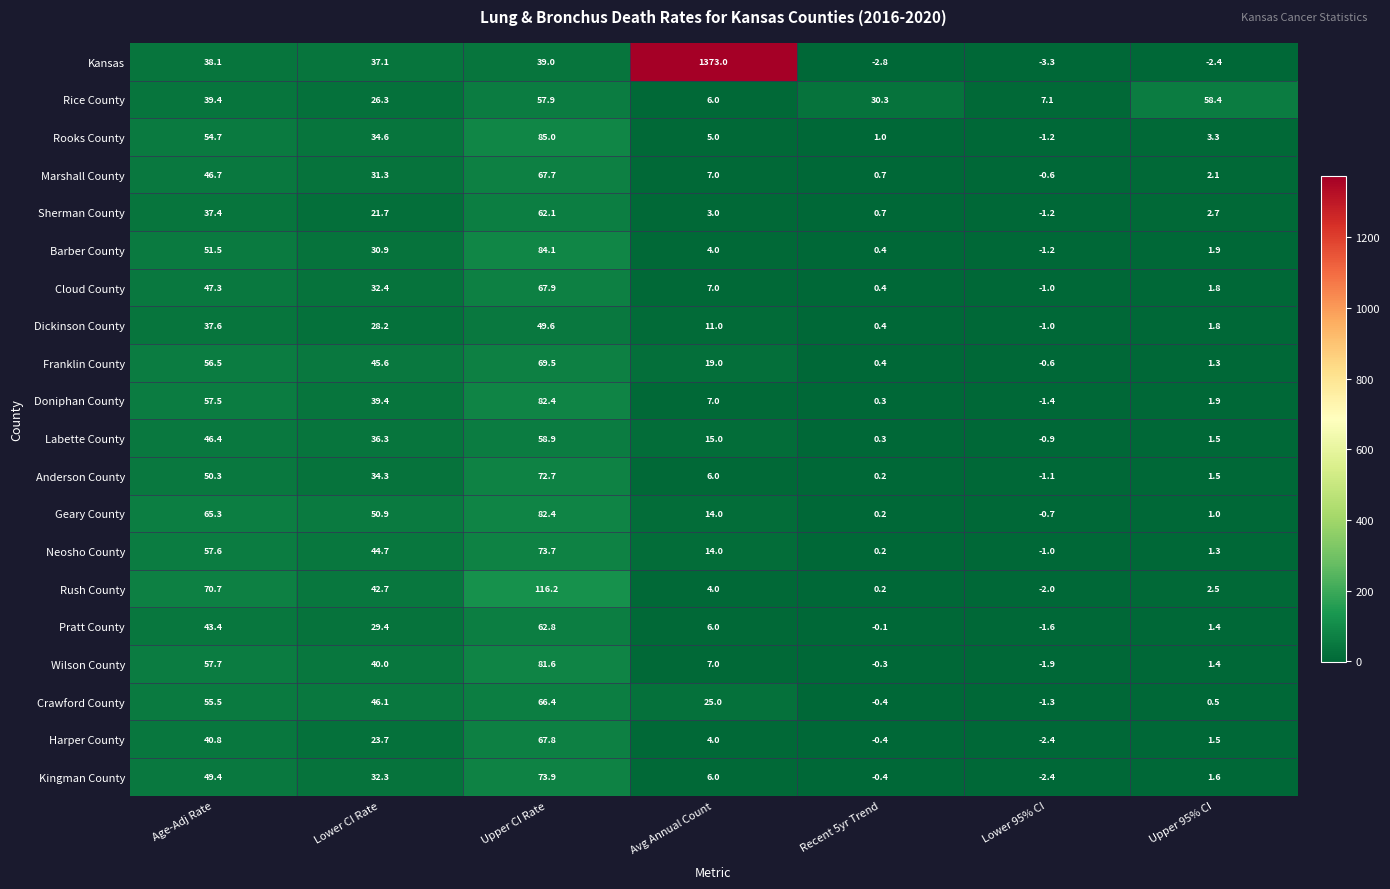

Which series has the largest total across all categories?

Kansas